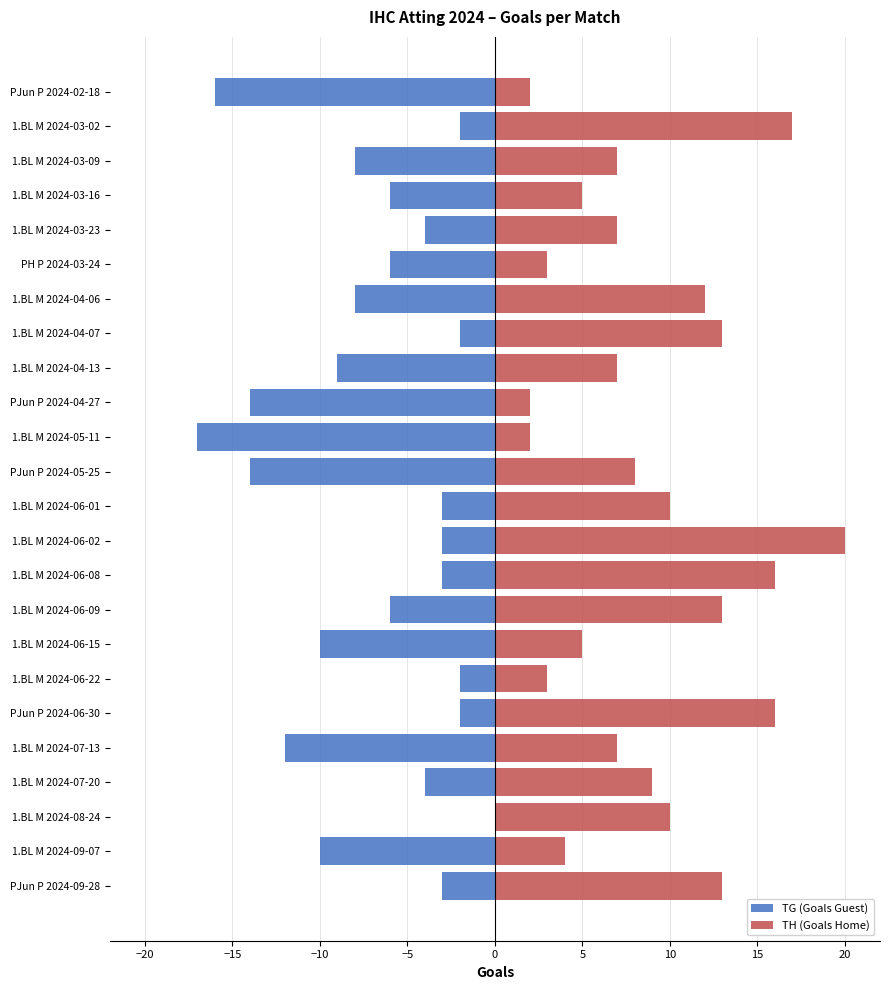

Is it true that TH (Goals Home) equals 7 at 1.BL M 2024-03-09?

True